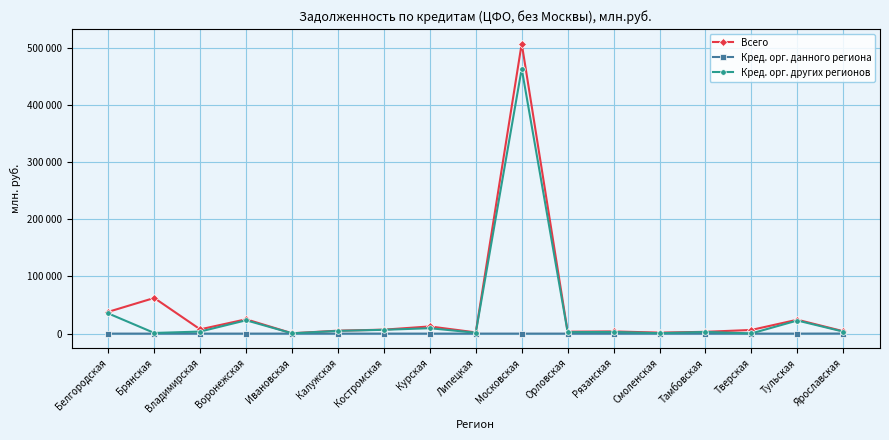

Which series has the largest range (max minus min)?

Всего